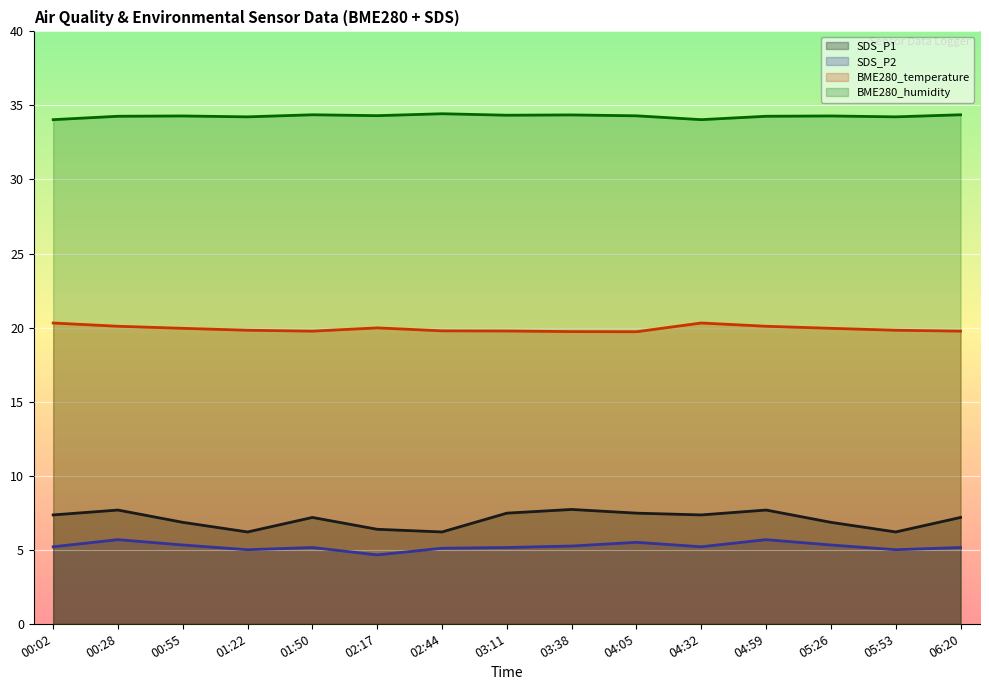

What is the value of the SDS_P1 point at the 12th from the left?

7.7